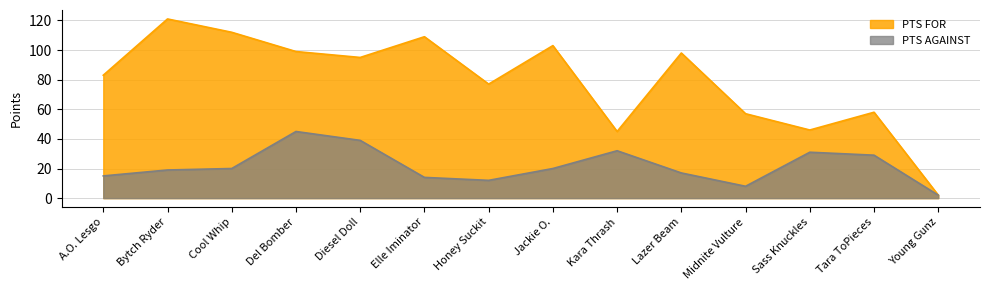

True or false: PTS AGAINST and PTS FOR intersect in this chart.

False